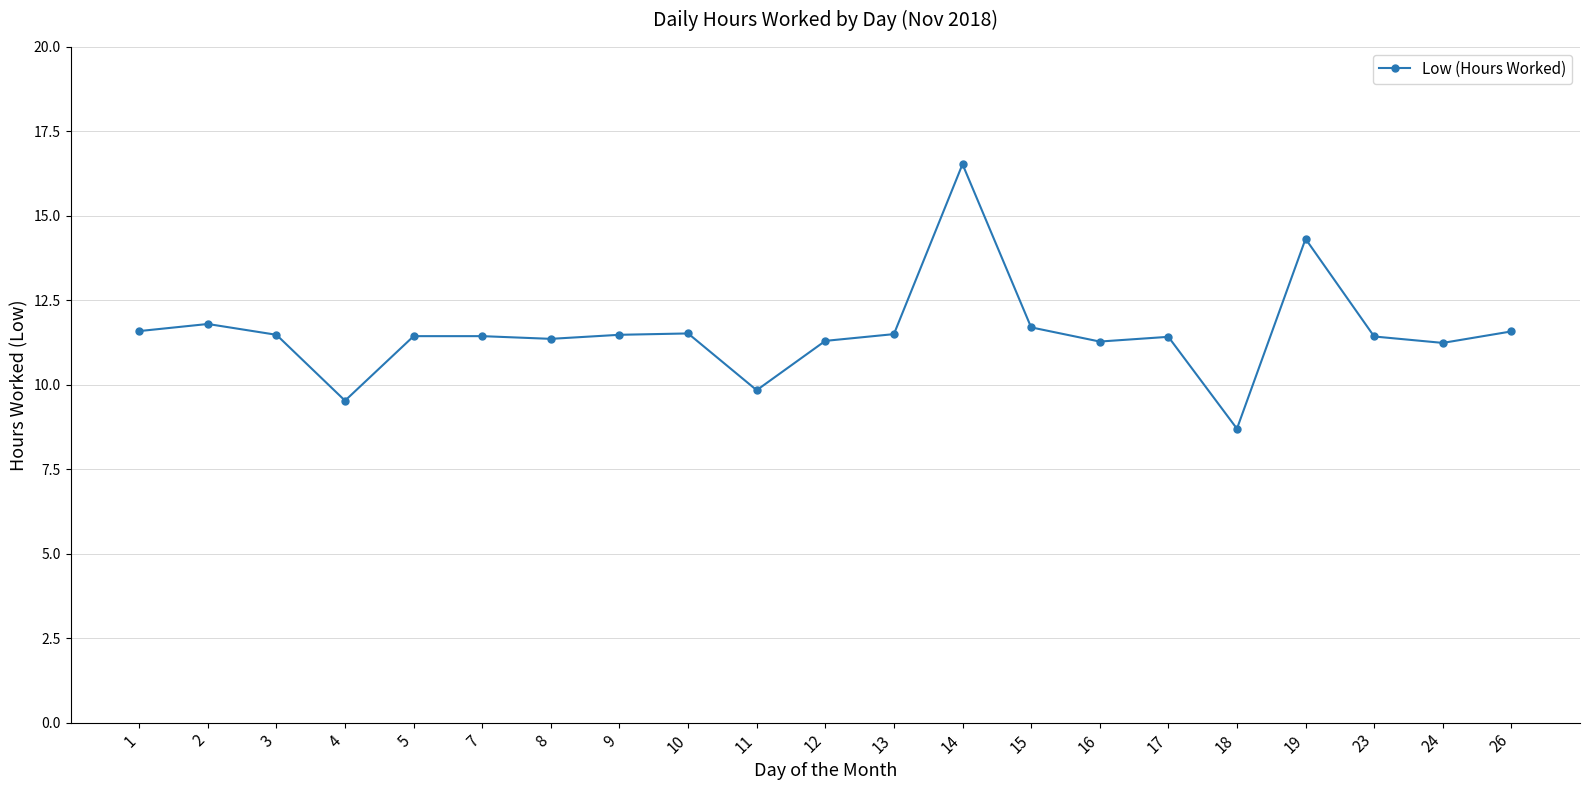

At which category does the chart reach its minimum across all series?

18